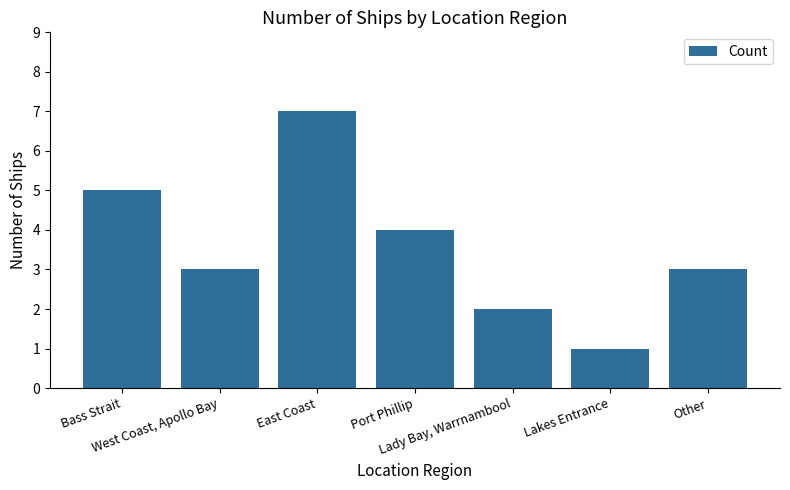

What is the sum of all values?

25